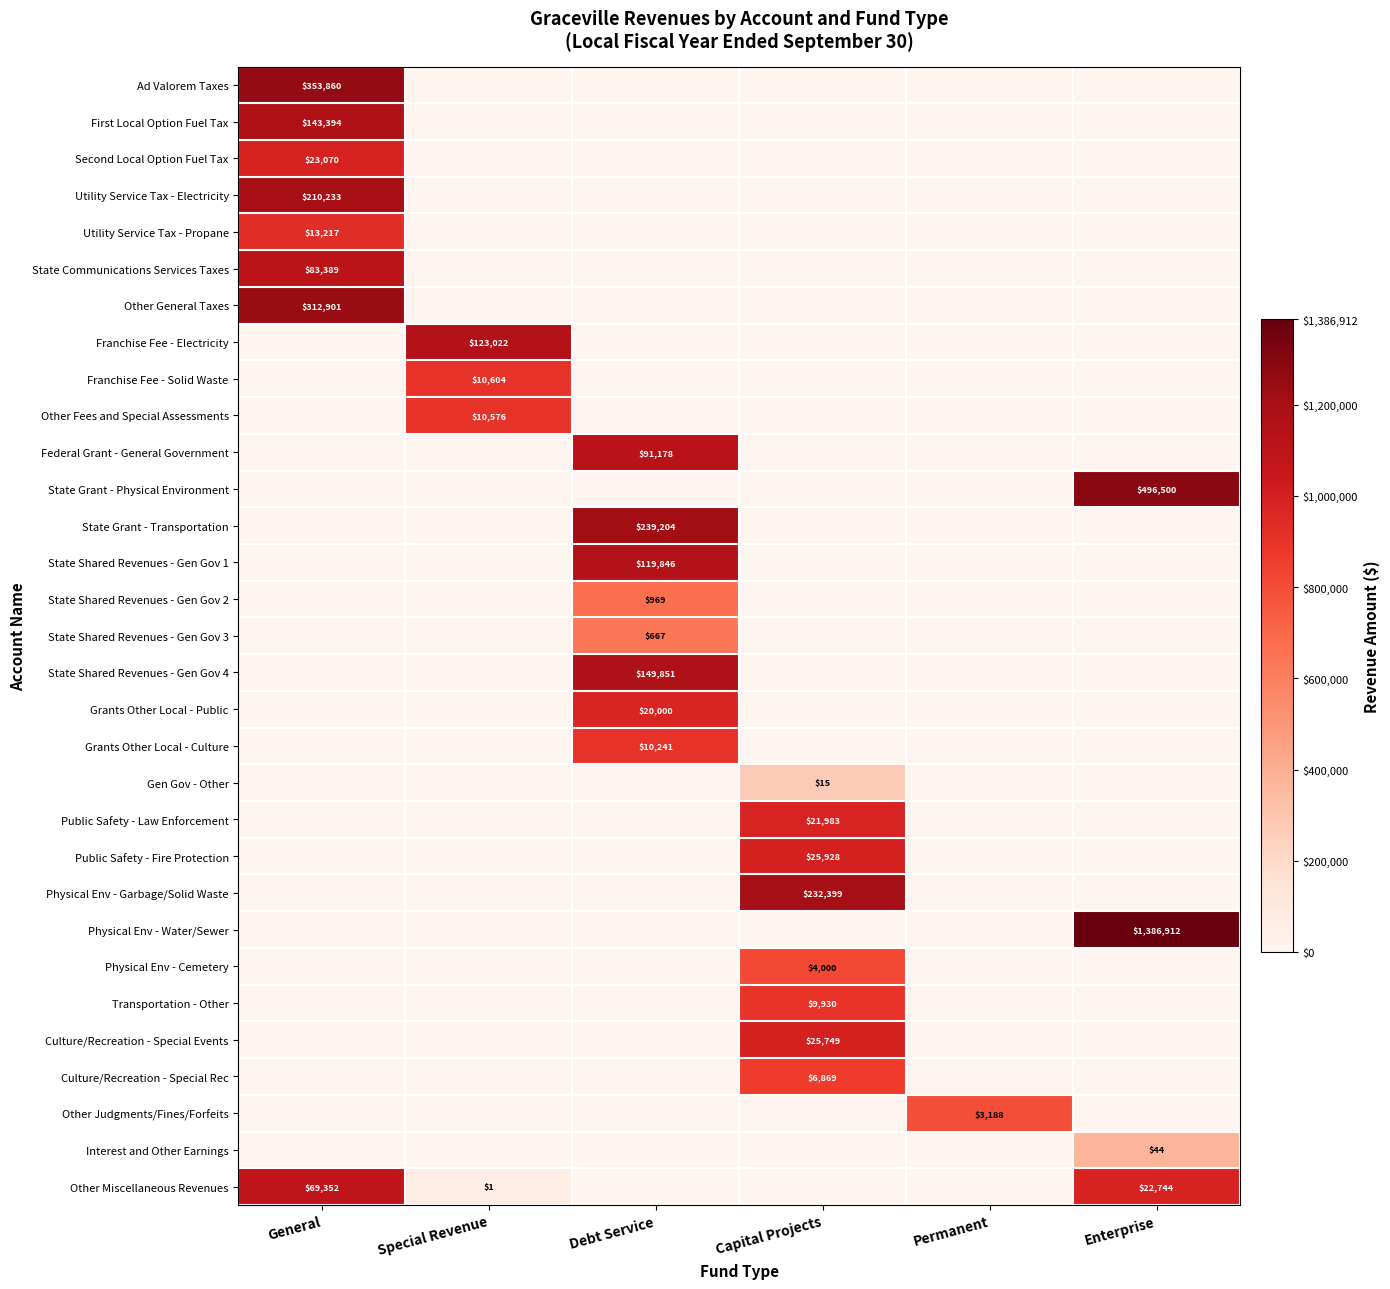

At how many categories does at least one series exceed 12?

4